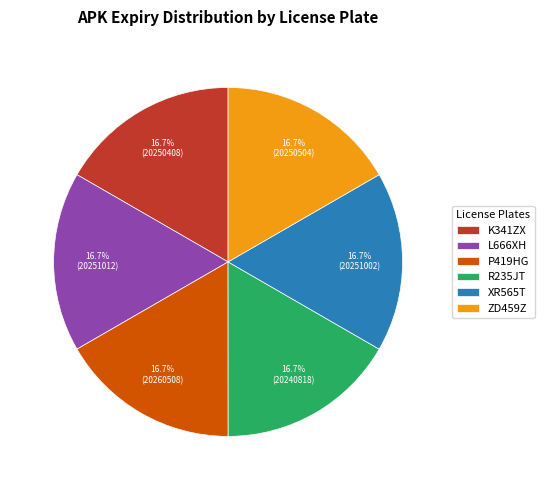

Approximately how many times larger is the value at ZD459Z compared to XR565T?

1.0